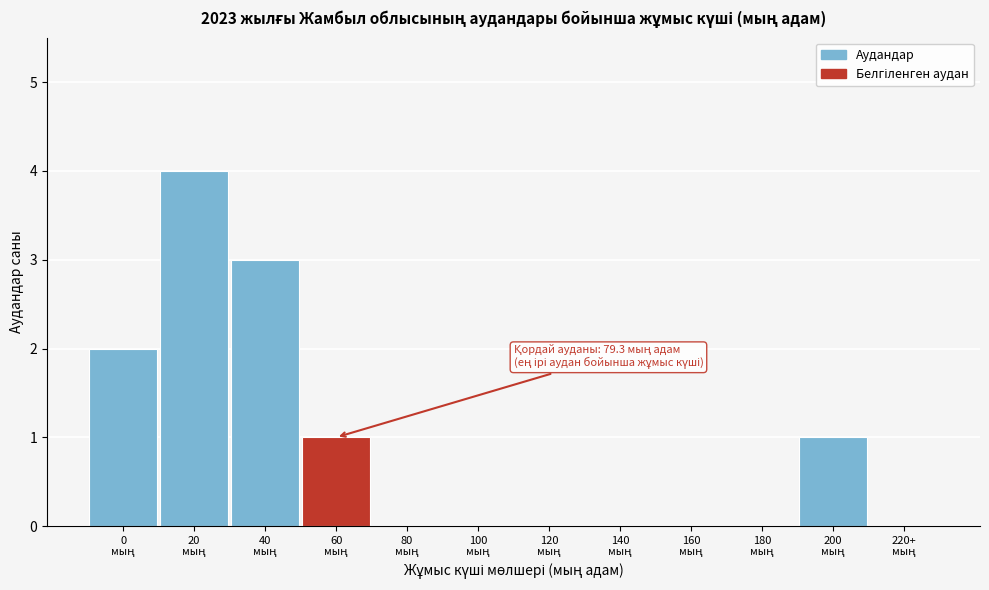

What is the greatest value displayed?

4